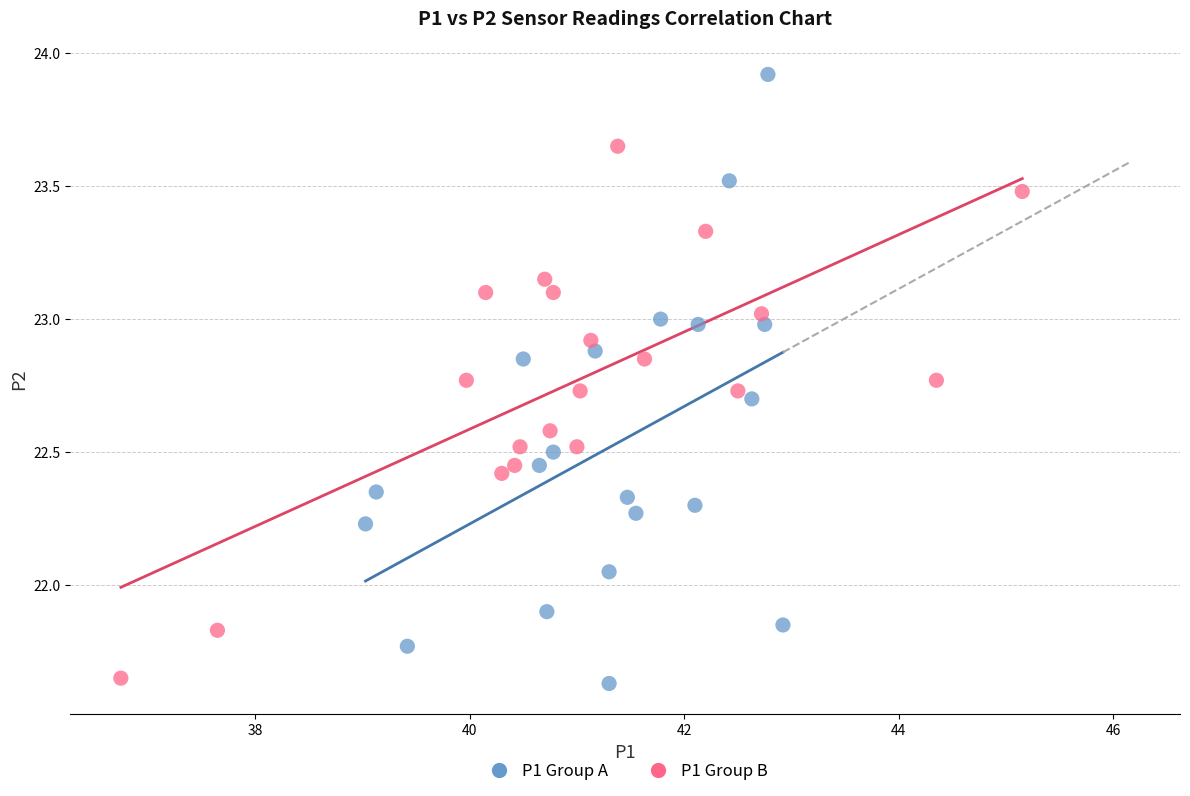

Which series has the largest Y range (max minus min)?

P1 Group A